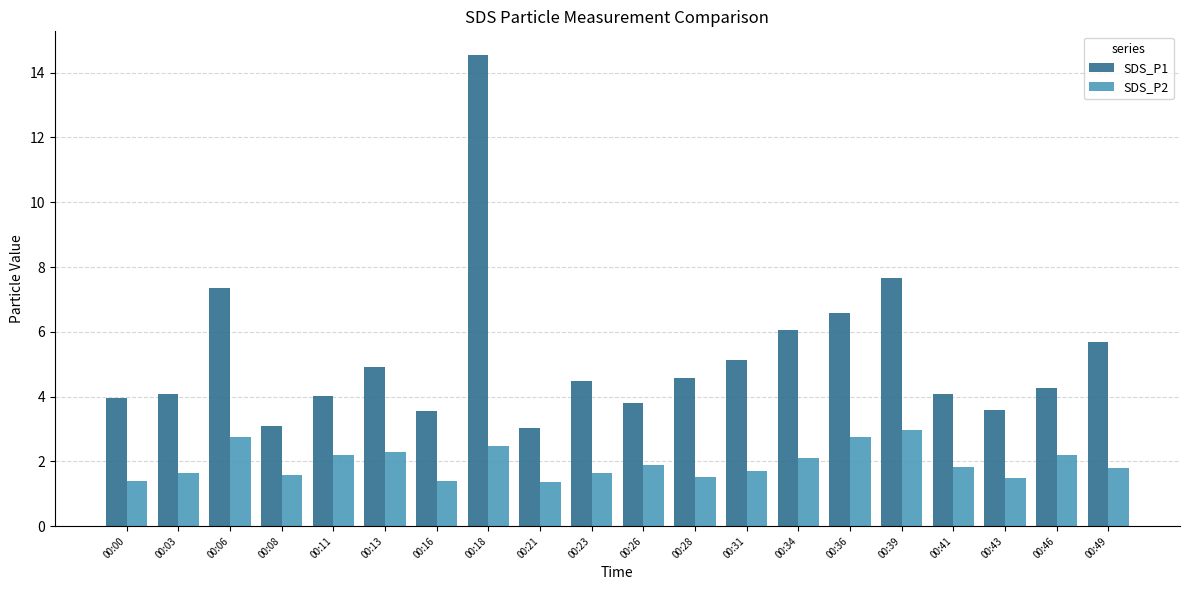

Count the number of data series in this chart.

2